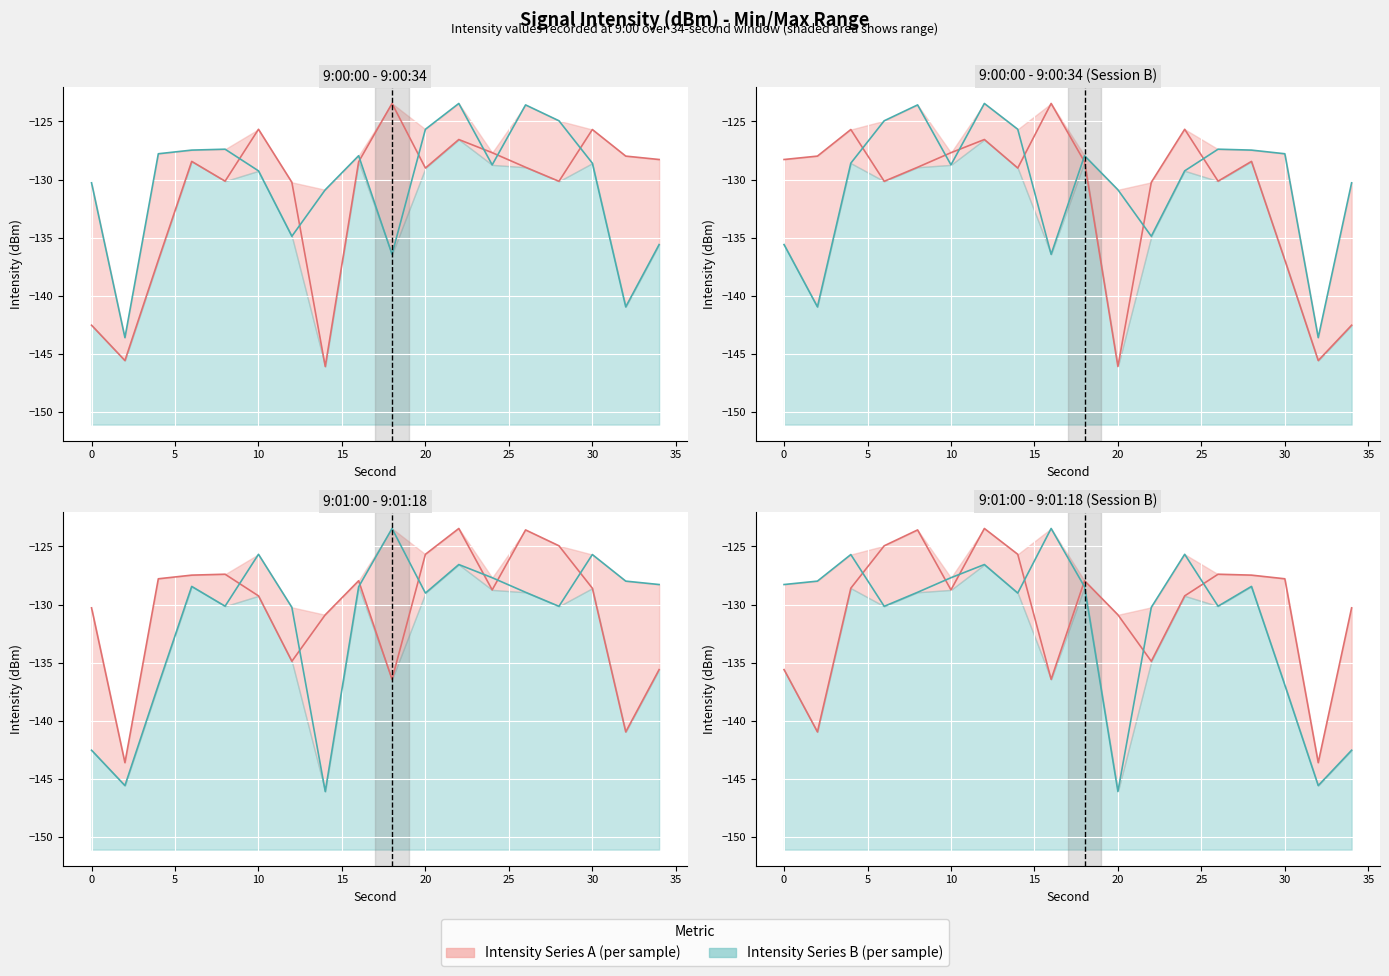

What is the sum of the Intensity Series B values at 20 and 5?

-253.4